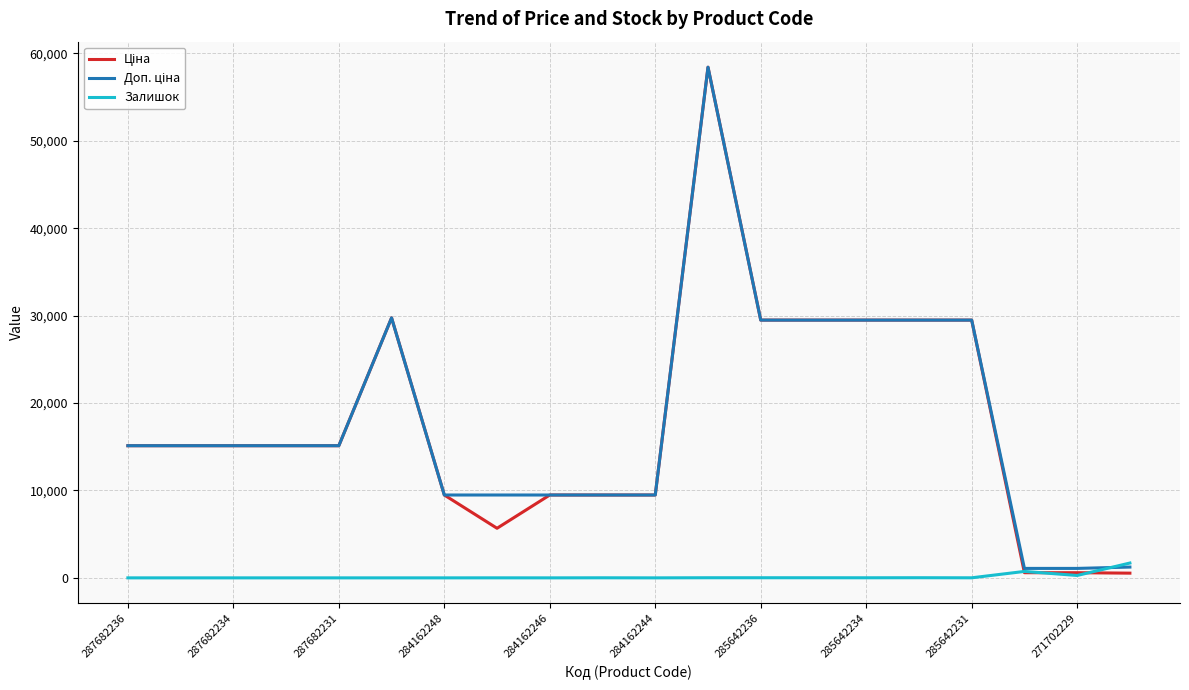

What is the highest value of the Залишок series?

1697.0